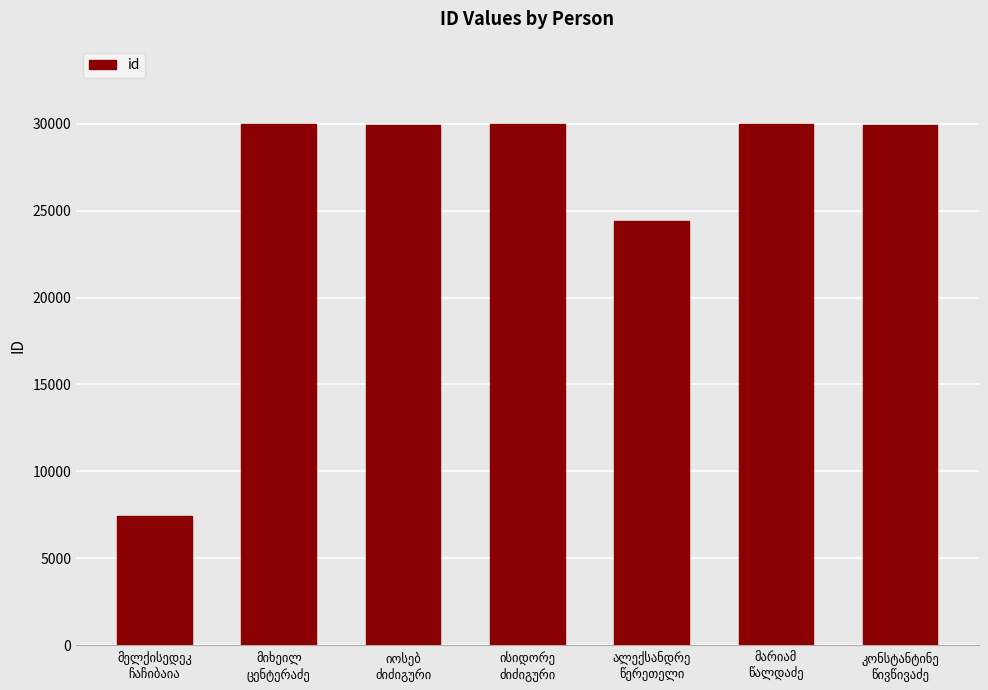

What is the sum of all values?

181718